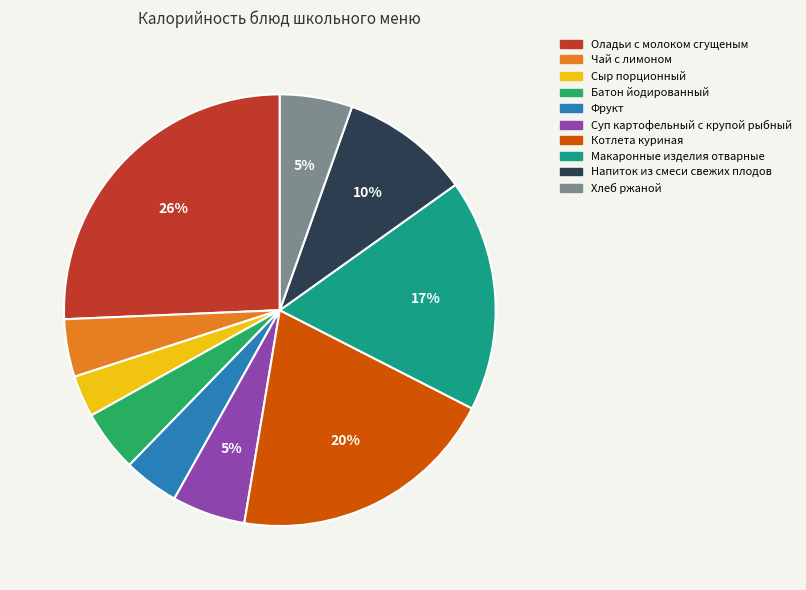

What percentage is the Батон йодированный slice, to the nearest percent?

5%